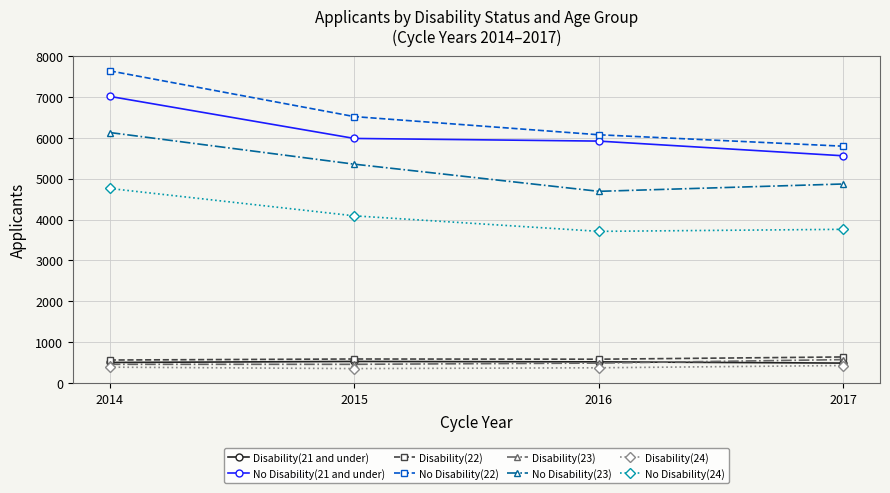

At how many categories does at least one series exceed 2679?

4